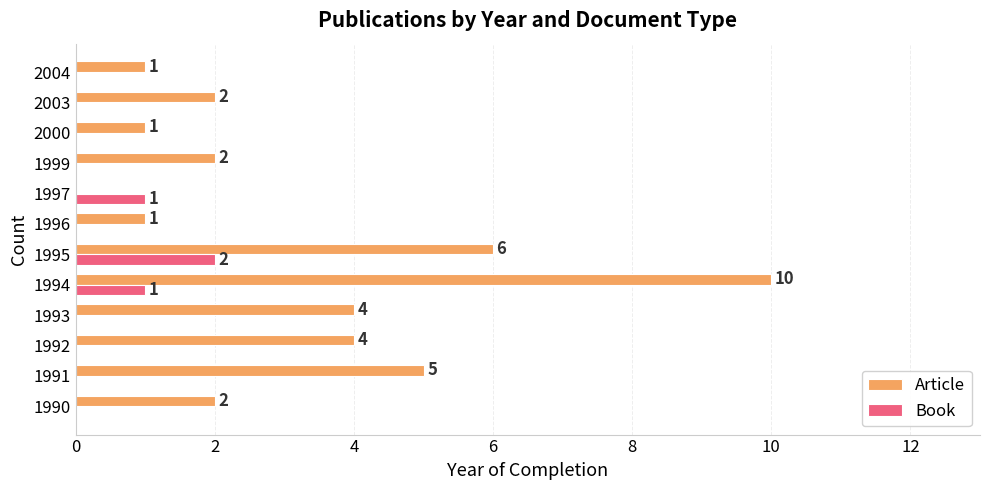

What is the maximum value shown in the chart?

10